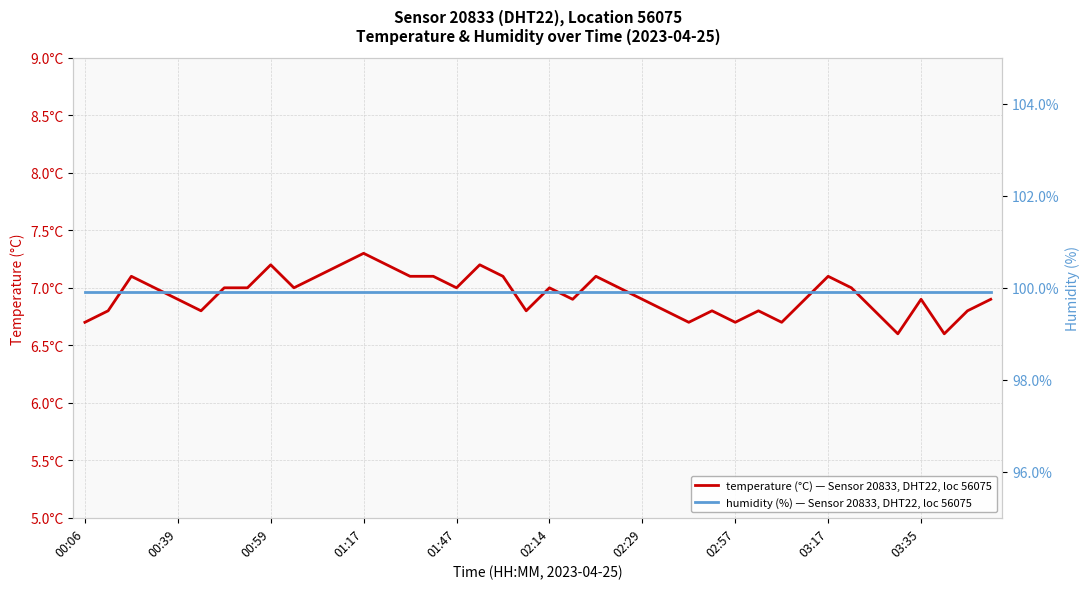

Which series has the largest total across all categories?

humidity (%) — Sensor 20833, DHT22, loc 56075